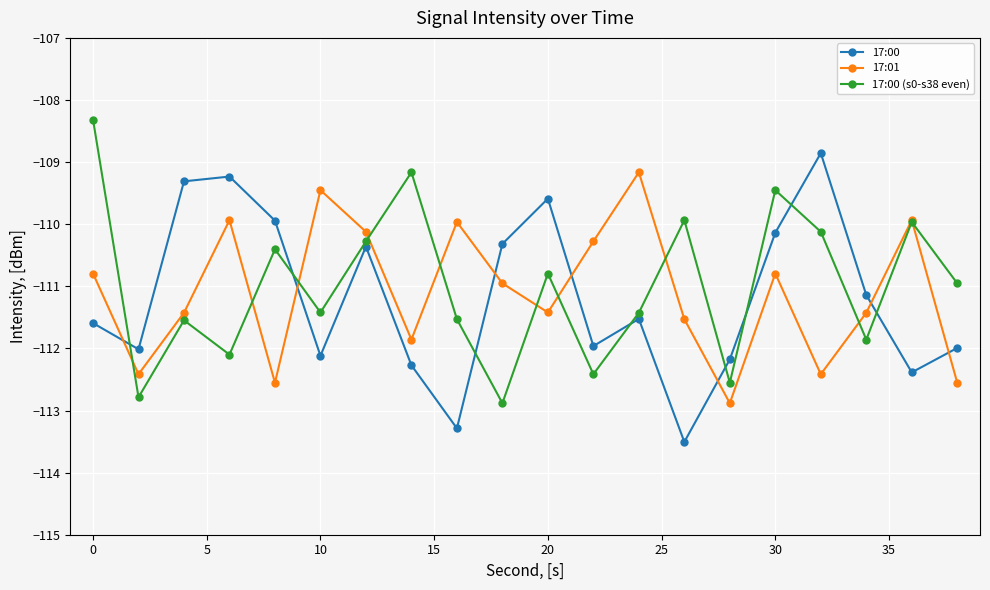

What is the value of the 17:01 point at the 1st from the left?

-110.8